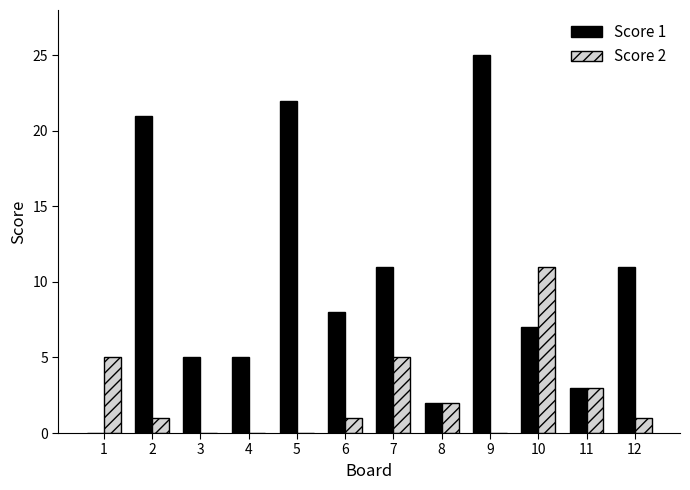

Which category has the highest value across all series?

9